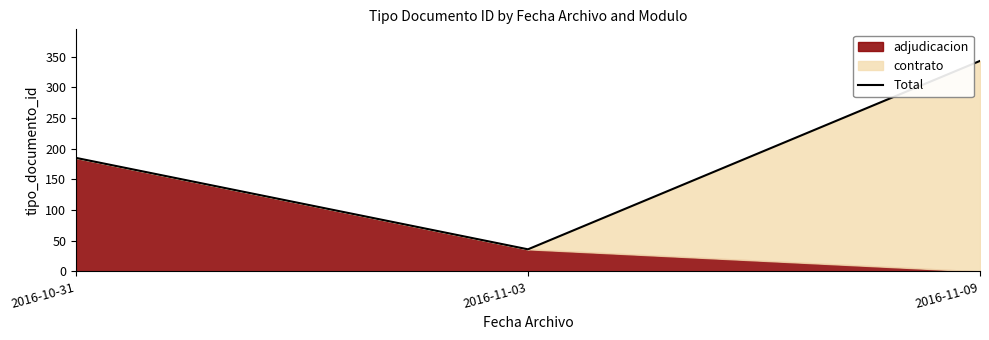

Reading right to left, extract all data points from this chart.

343	36	185